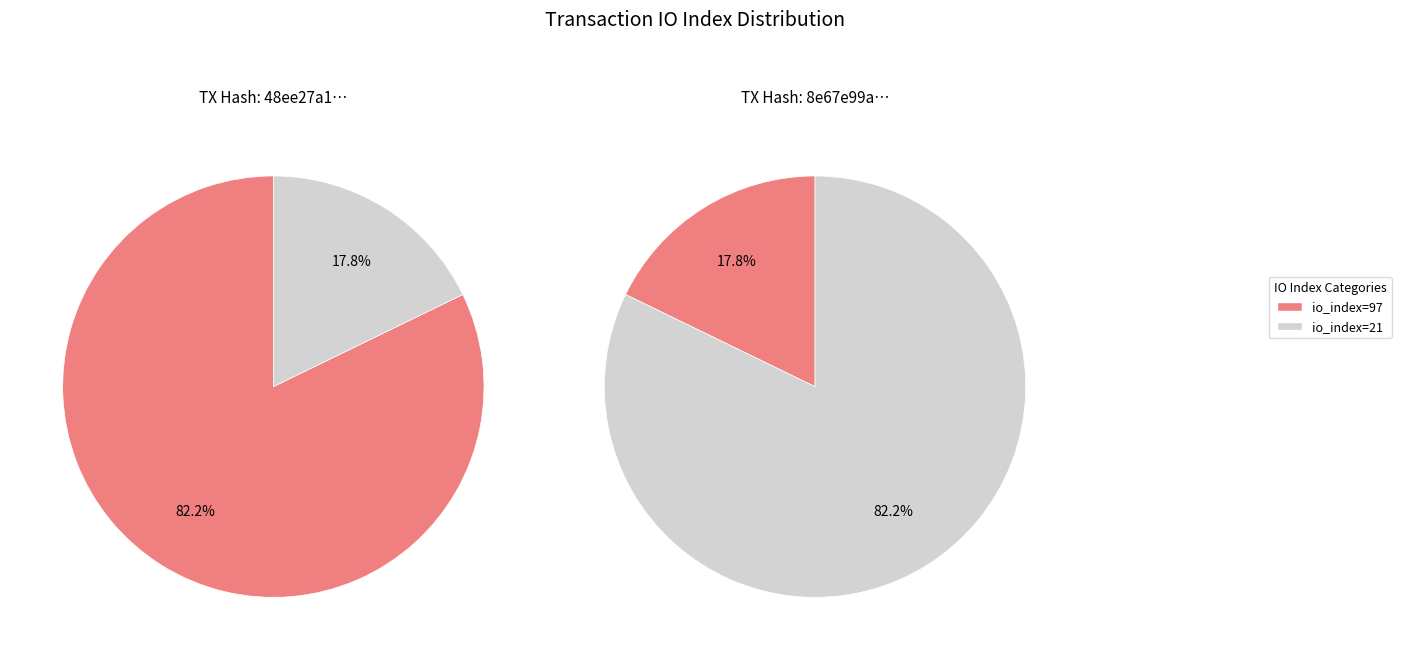

To the nearest percent, what portion does 0 represent?

82%